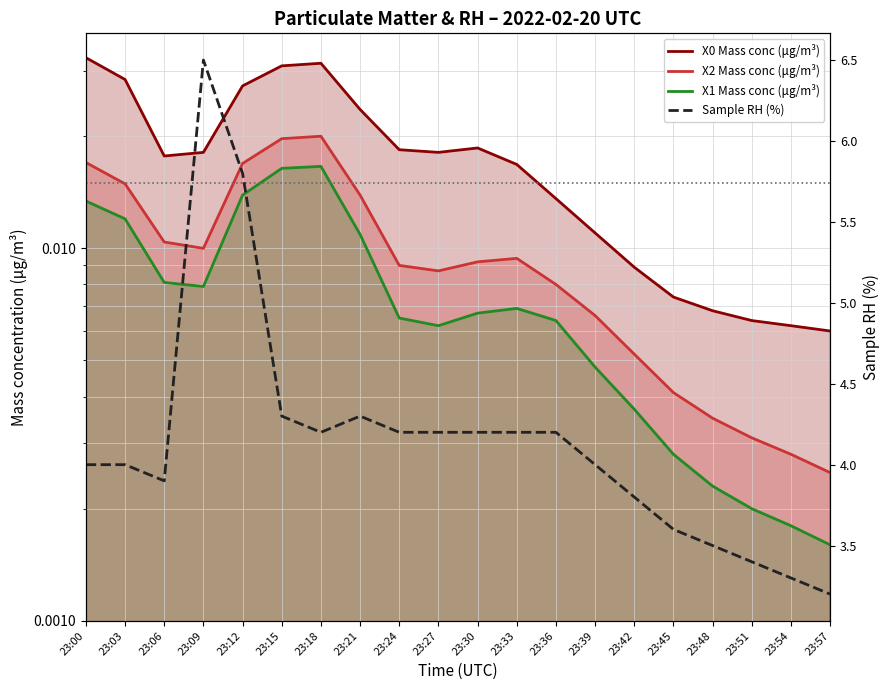

The value of X2 Mass conc (μg/m³) at 23:48 is 0.0. True or false?

True